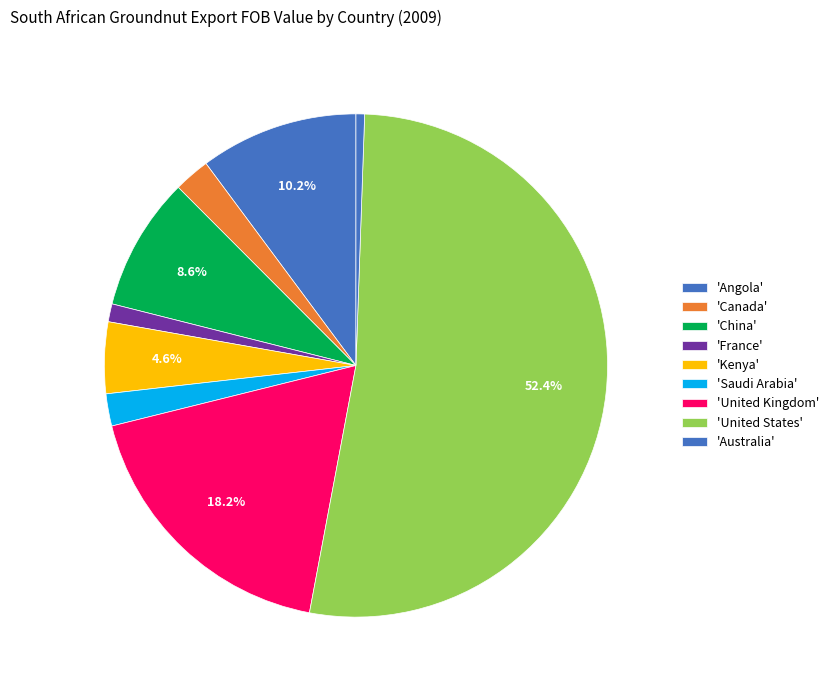

What is the majority slice?

United States